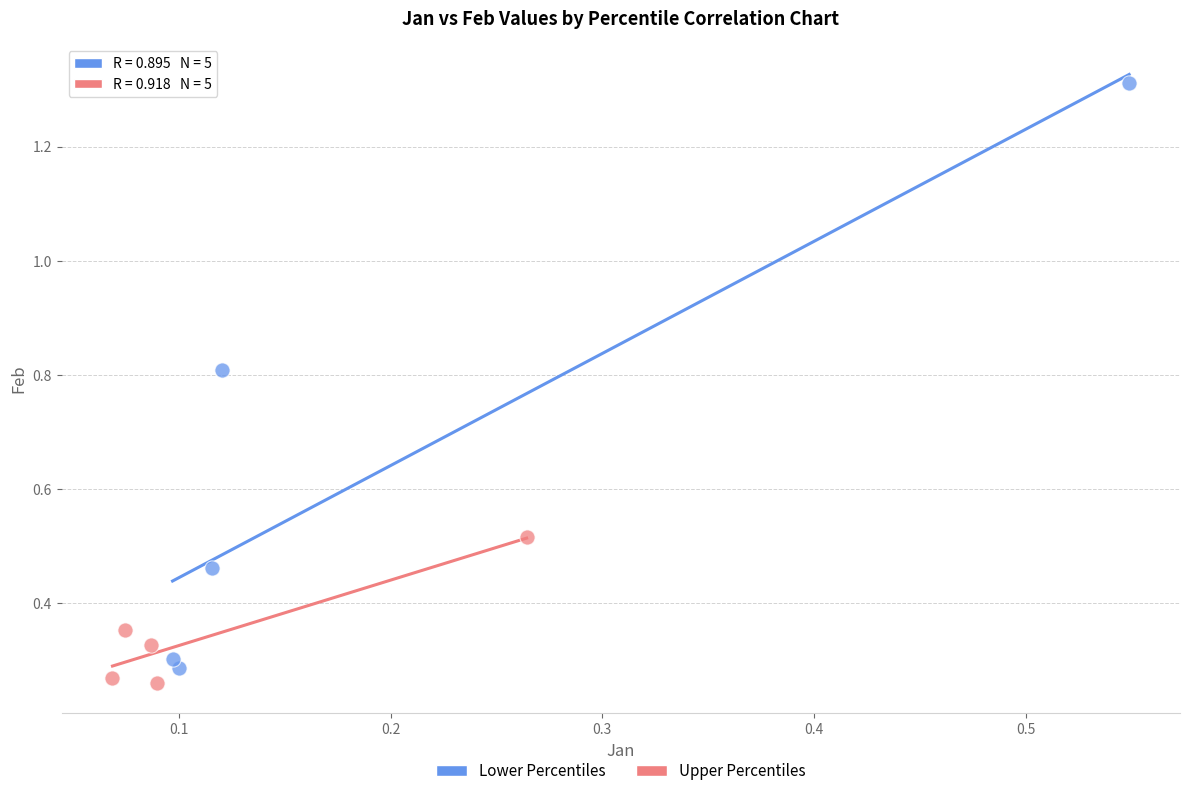

What are all the series names shown in the legend?

Lower Percentiles, Upper Percentiles